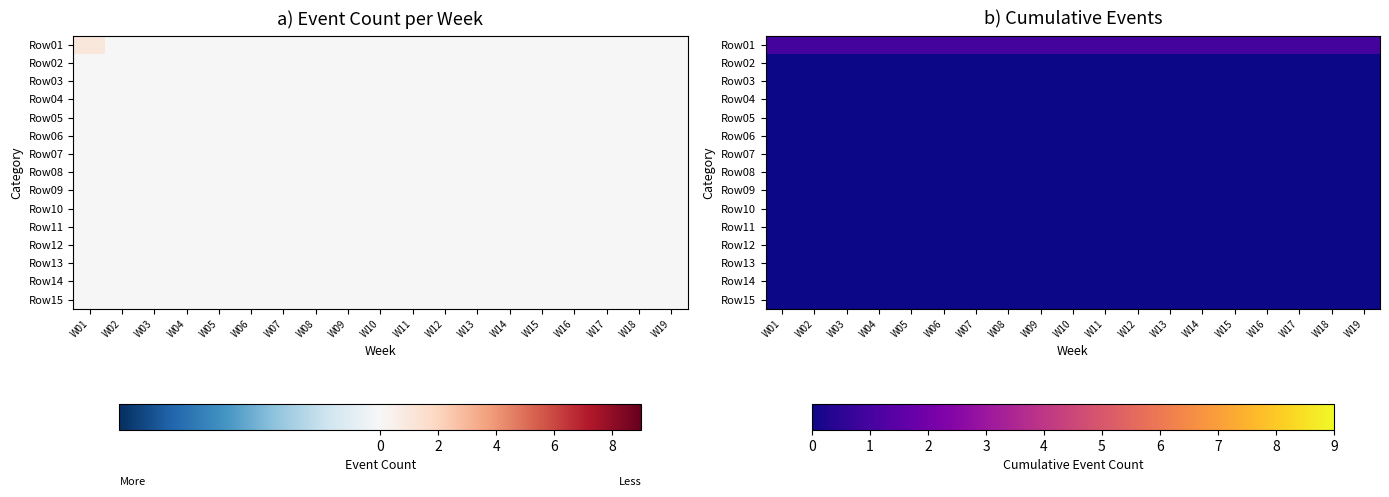

List the labels in order of Row01 value, largest first.

W01, W02, W03, W04, W05, W06, W07, W08, W09, W10, W11, W12, W13, W14, W15, W16, W17, W18, W19